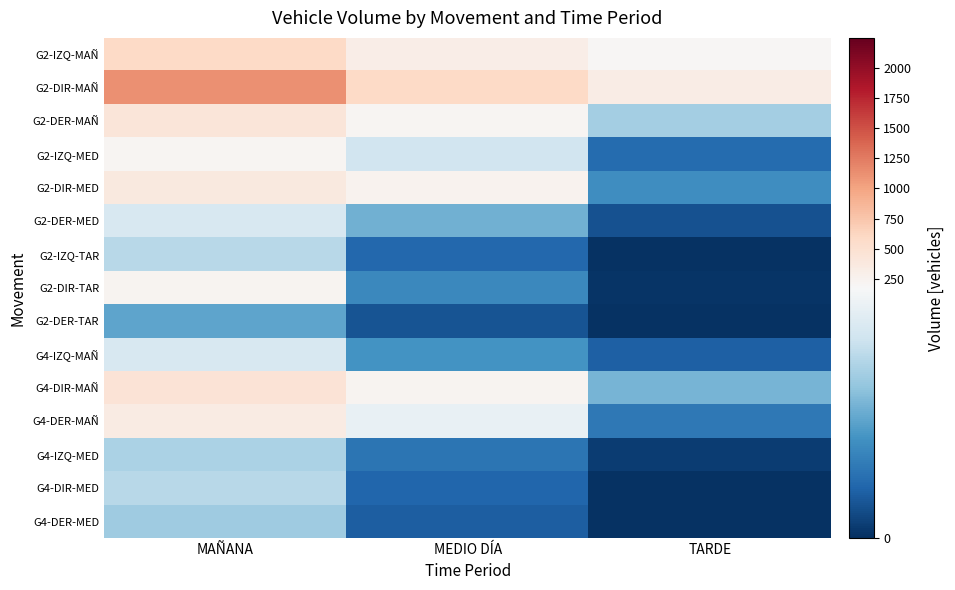

What is the difference between the highest and lowest values at TARDE?

325.1